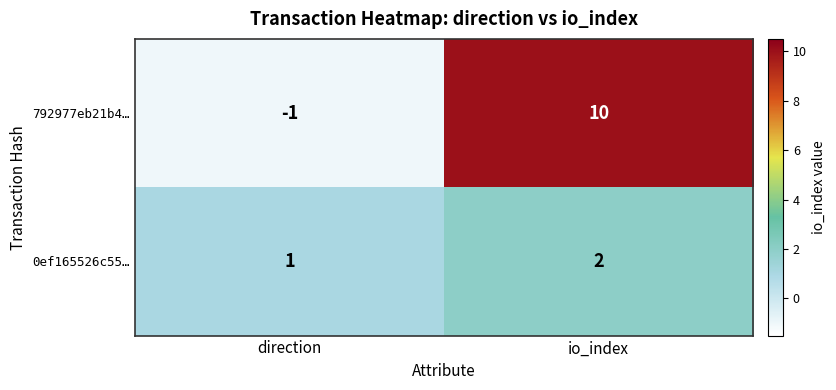

Count the number of data series in this chart.

2